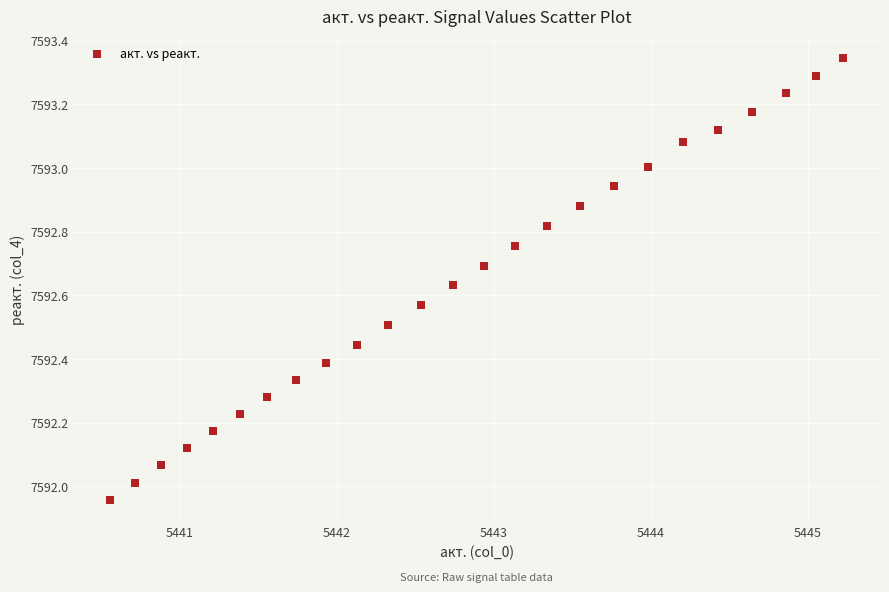

What is the range of X values (max minus min)?

4.7